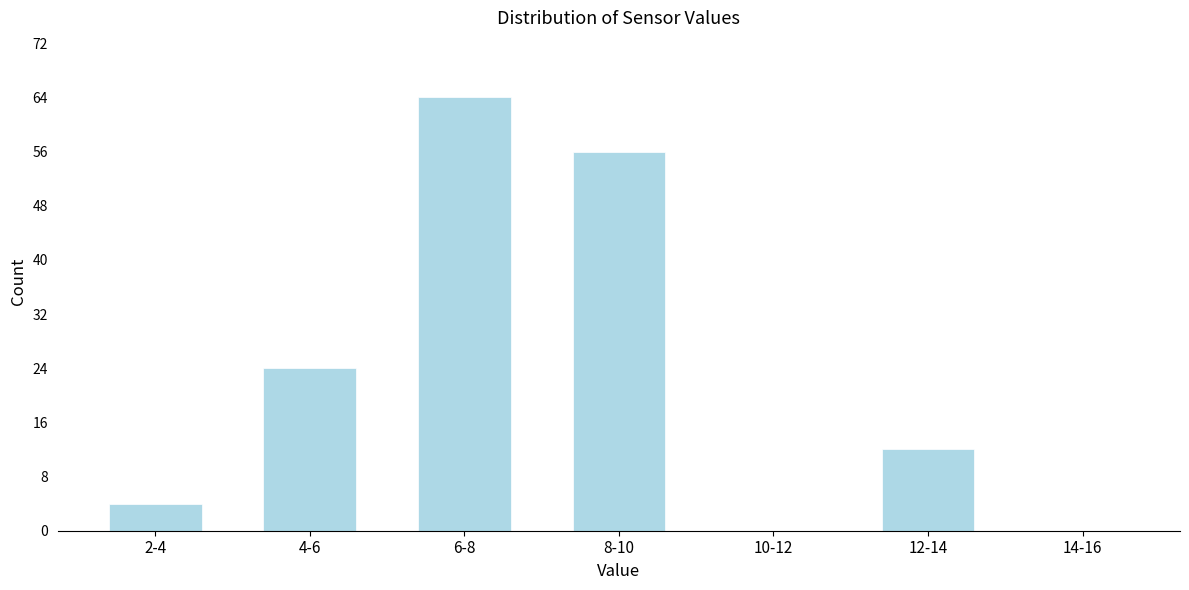

Reading left to right, list all the values displayed in this chart.

2-4=4	4-6=24	6-8=64	8-10=56	10-12=0	12-14=12	14-16=0